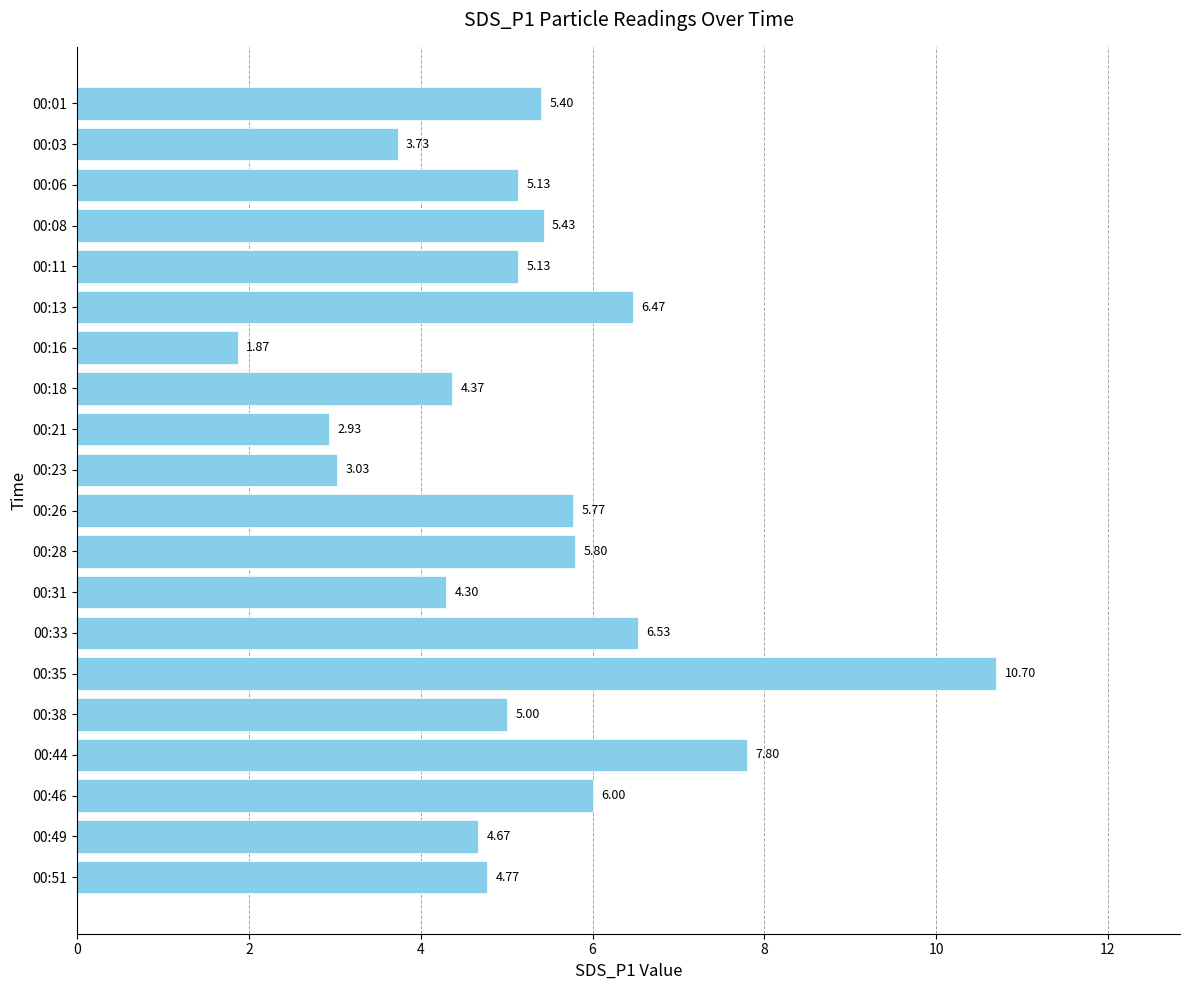

What is the change in value from 00:06 to 00:18?

-0.8